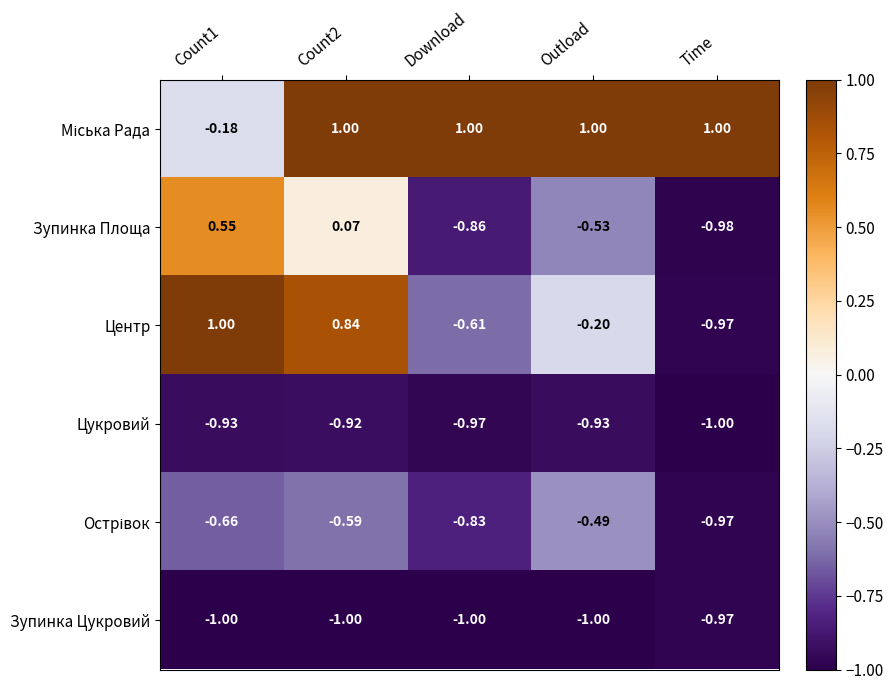

Which series changed the most between Count1 and Download?

Центр